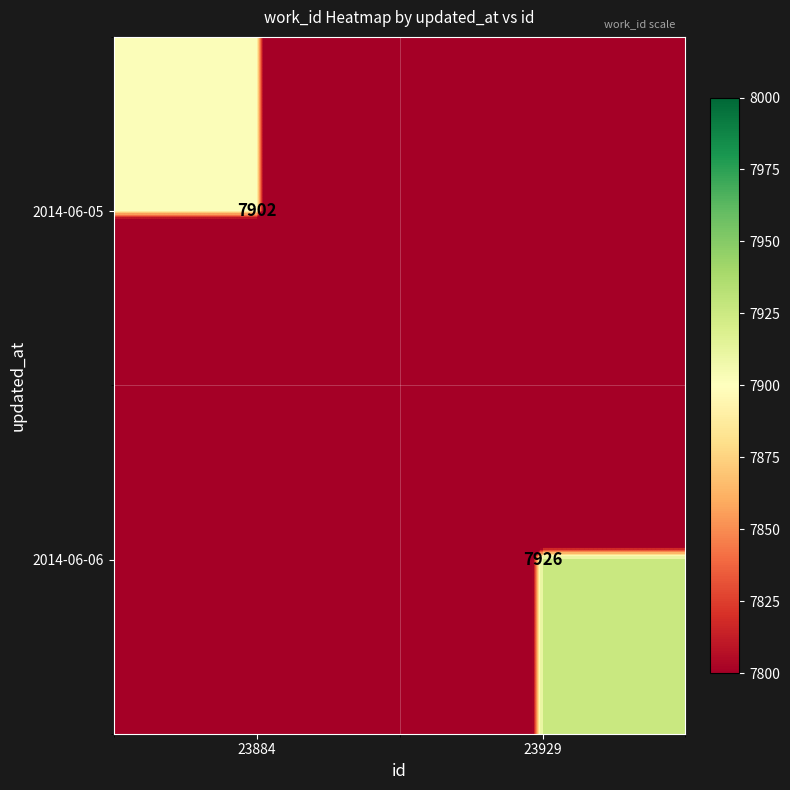

True or false: 2014-06-06 has a value of 10723 at 23929.

False